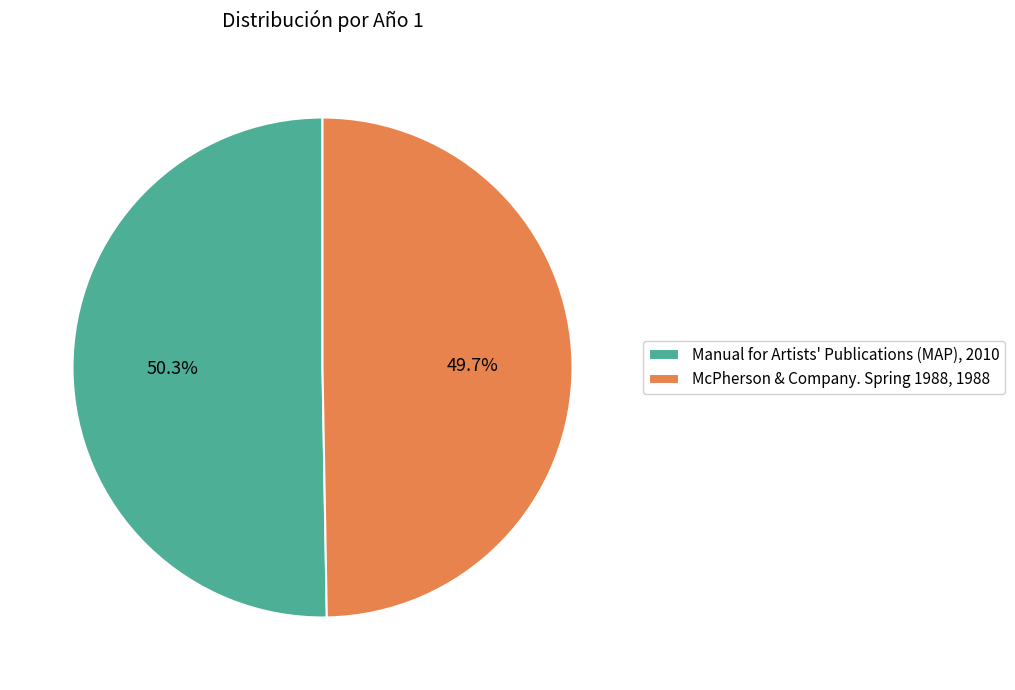

To the nearest percent, what is the difference between the largest and smallest slice percentages?

1%